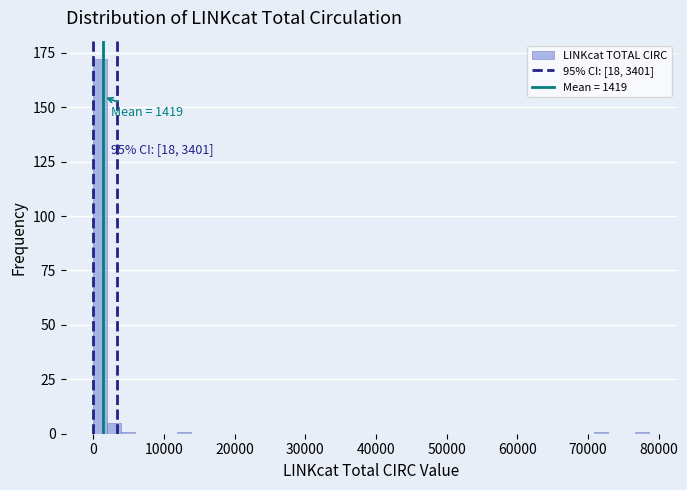

Around what value on the x-axis is the tallest bar? Give the approximate position of its centre, as read against the axis.

1000